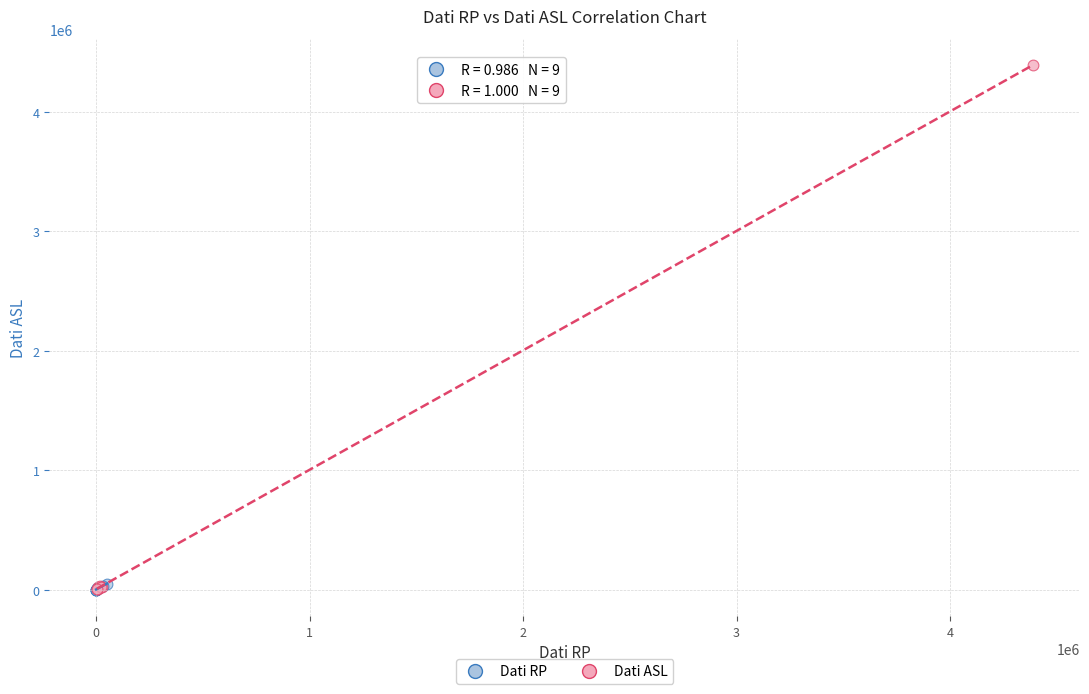

Which series contains the highest Y value?

Dati ASL